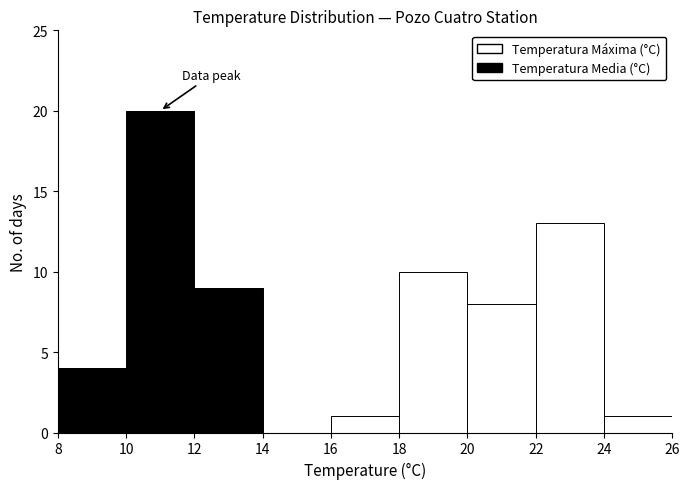

What is the total height of the stacked bar covering 10 to 12 on the x-axis? The values are not printed on the chart, so give them approximately, as read against the axis.

20